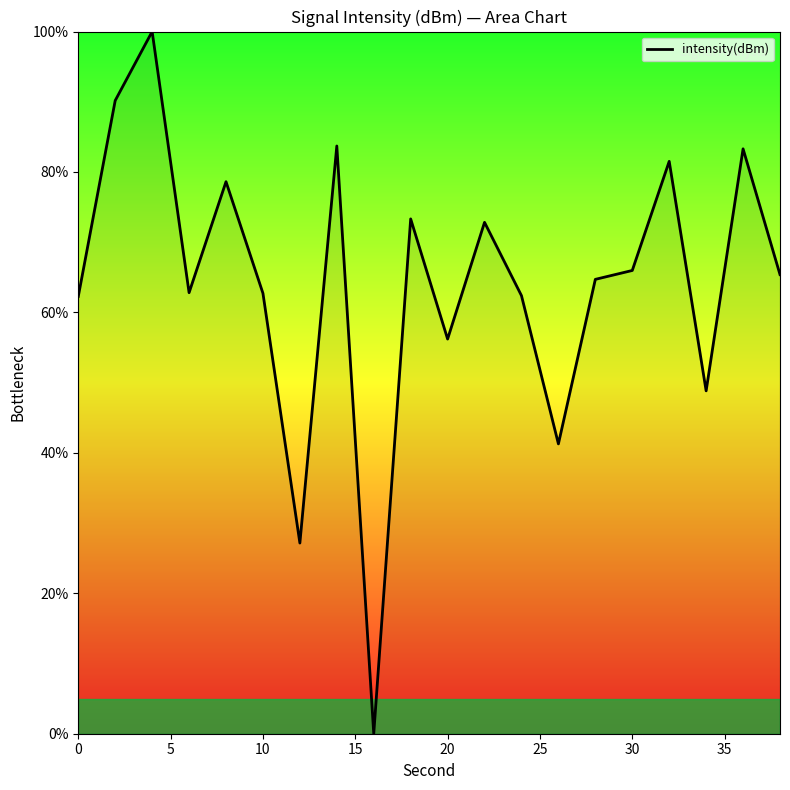

What is the difference between the maximum and minimum values?

100.0